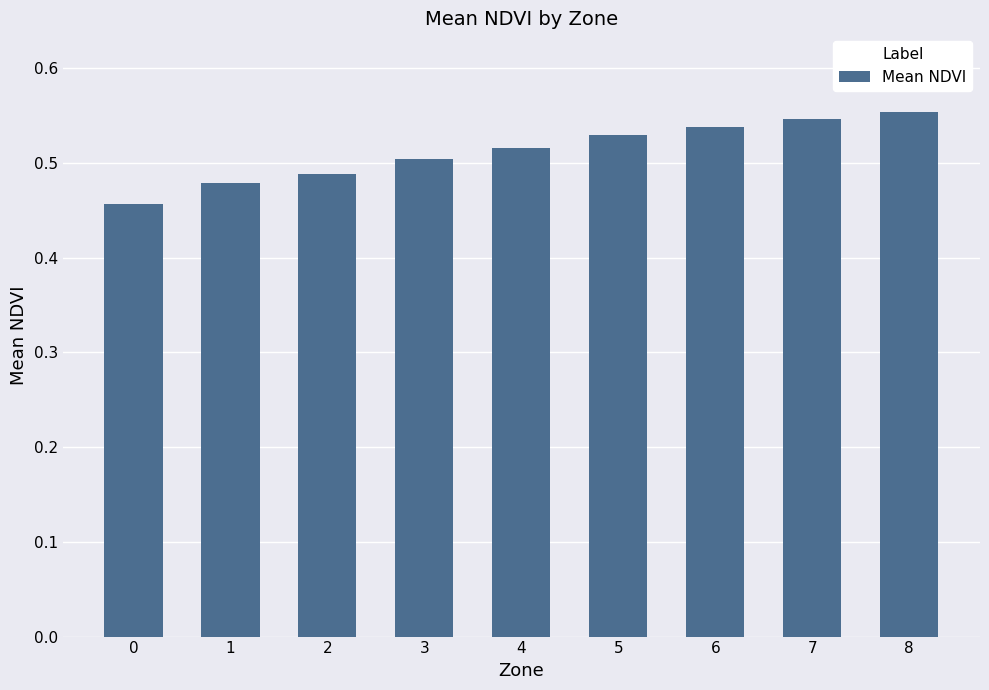

What is the difference between the values at 0 and 5?

0.1